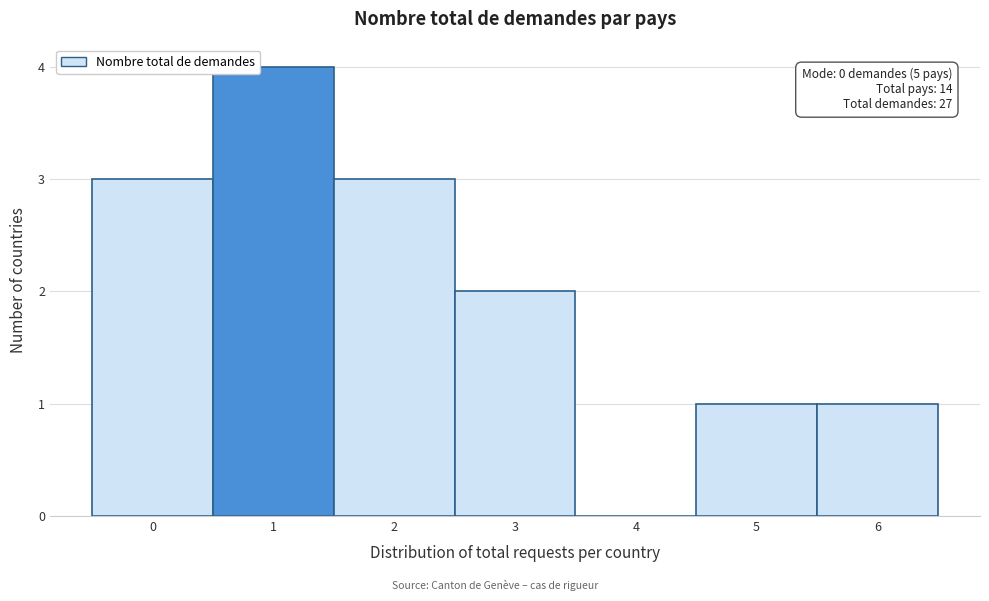

Which range on the x-axis has the tallest bar?

0.5 to 1.5